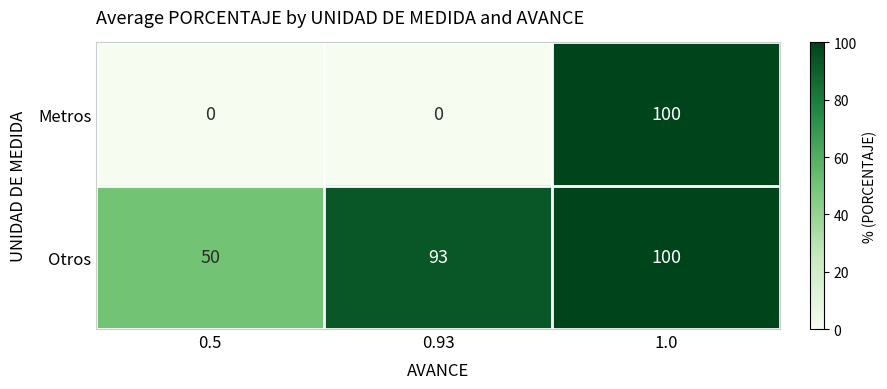

Reading left to right, transcribe all the data shown in this chart.

Metros: 0.5=0	0.93=0	1.0=100
Otros: 0.5=50	0.93=93	1.0=100